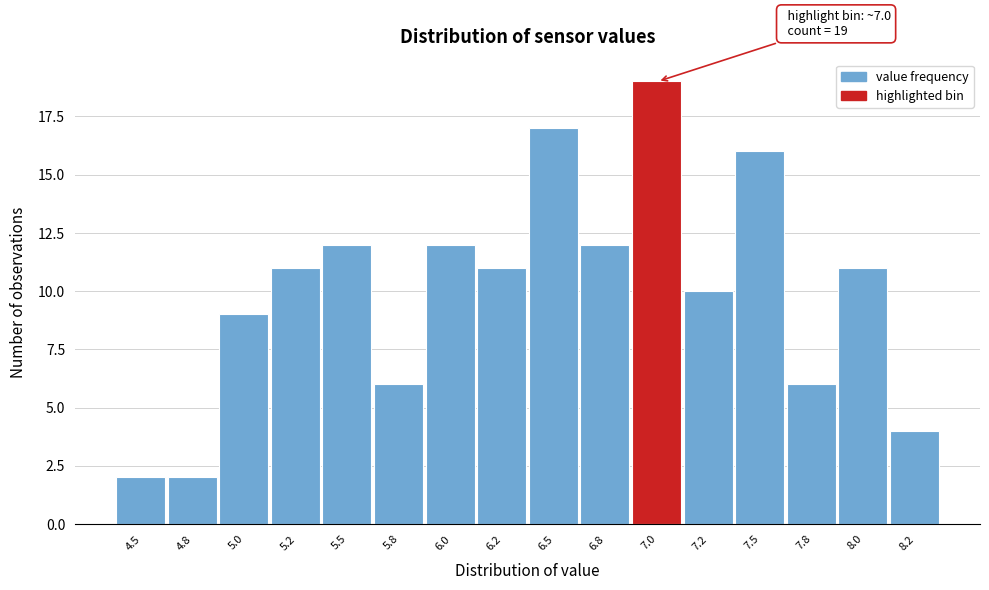

Reading right to left, list all the values displayed in this chart.

4	11	6	16	10	19	12	17	11	12	6	12	11	9	2	2